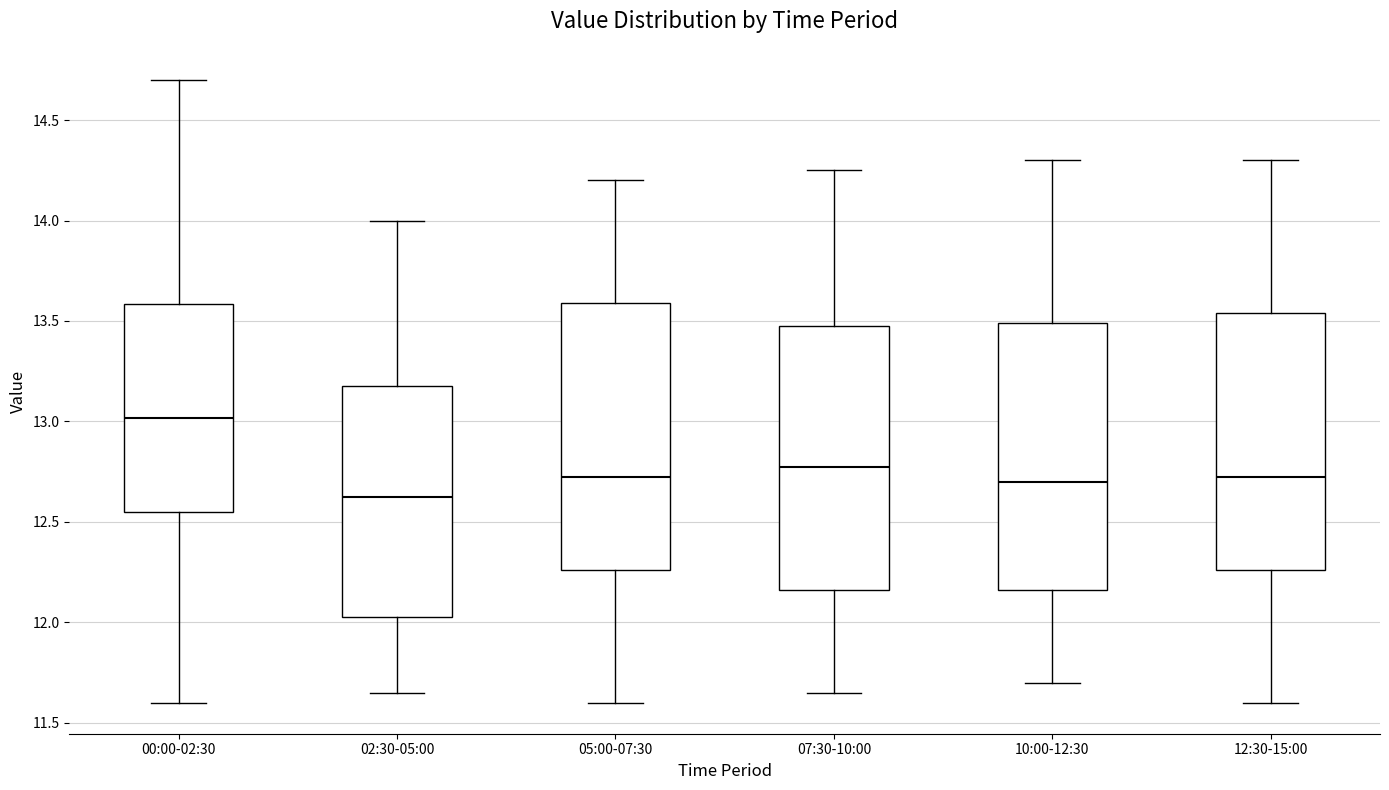

Reading left to right, transcribe this box plot: for each box, give where its median line is, the range the box spans, and where its two whiskers end, as read against the y-axis. The values are not printed on the chart, so give them approximately, as read against the axis.

00:00-02:30: median 13.00, box 12.55 to 13.60, whiskers 11.60 to 14.70
02:30-05:00: median 12.65, box 12.05 to 13.20, whiskers 11.65 to 14.00
05:00-07:30: median 12.75, box 12.25 to 13.60, whiskers 11.60 to 14.20
07:30-10:00: median 12.80, box 12.15 to 13.50, whiskers 11.65 to 14.25
10:00-12:30: median 12.70, box 12.15 to 13.50, whiskers 11.70 to 14.30
12:30-15:00: median 12.75, box 12.25 to 13.55, whiskers 11.60 to 14.30